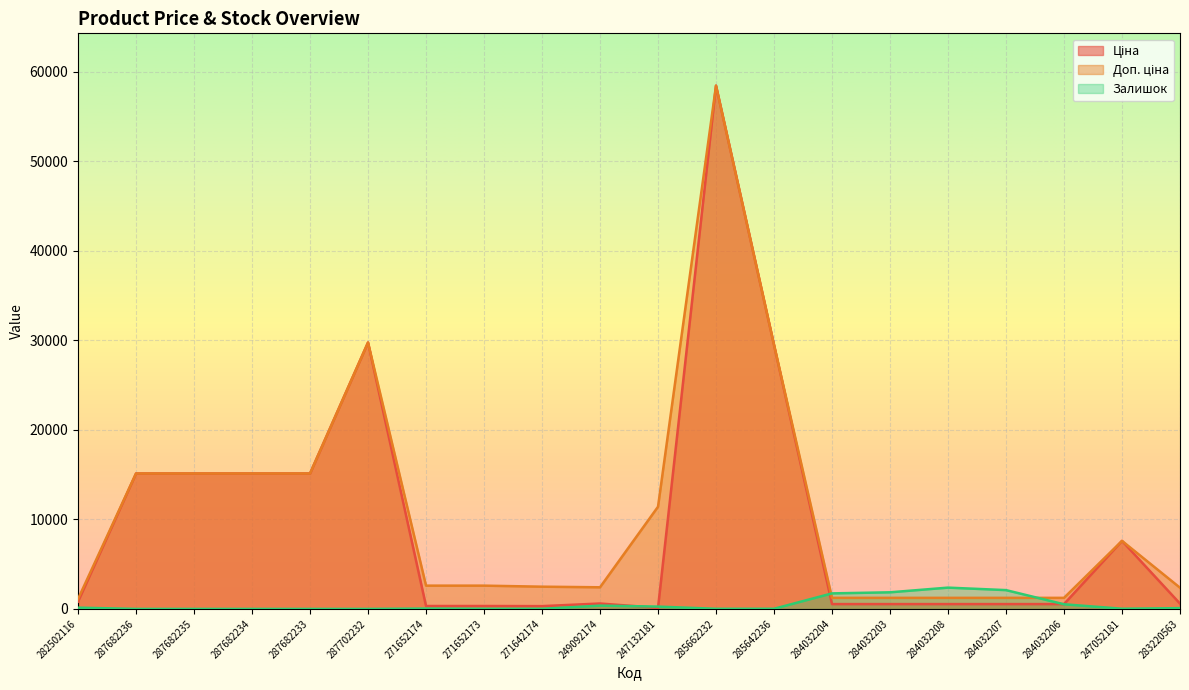

Reading left to right, what are all the values shown in this chart?

Ціна: 818.5	15120.0	15120.0	15120.0	15120.0	29747.2	324.8	324.8	310.3	603.7	114.1	58426.5	29491.5	539.0	539.0	539.0	539.0	539.0	7596.5	591.6
Доп. ціна: 1109.2	15120.0	15120.0	15120.0	15120.0	29747.2	2598.3	2598.3	2482.4	2414.8	11410.0	58426.5	29491.5	1235.4	1235.4	1235.4	1235.4	1235.4	7596.5	2366.5
Залишок: 140.0	0.0	0.0	0.0	0.0	0.0	38.0	15.0	14.0	365.0	260.0	13.0	16.0	1734.0	1854.0	2377.0	2099.0	518.0	20.0	86.0